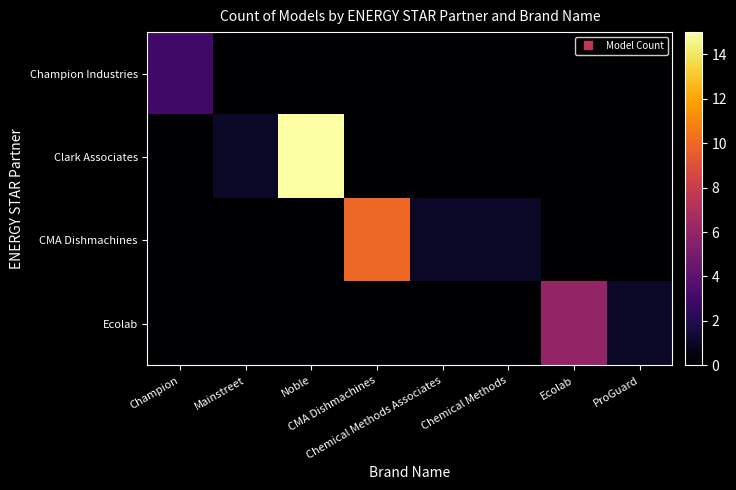

Which series has the largest range (max minus min)?

Clark Associates